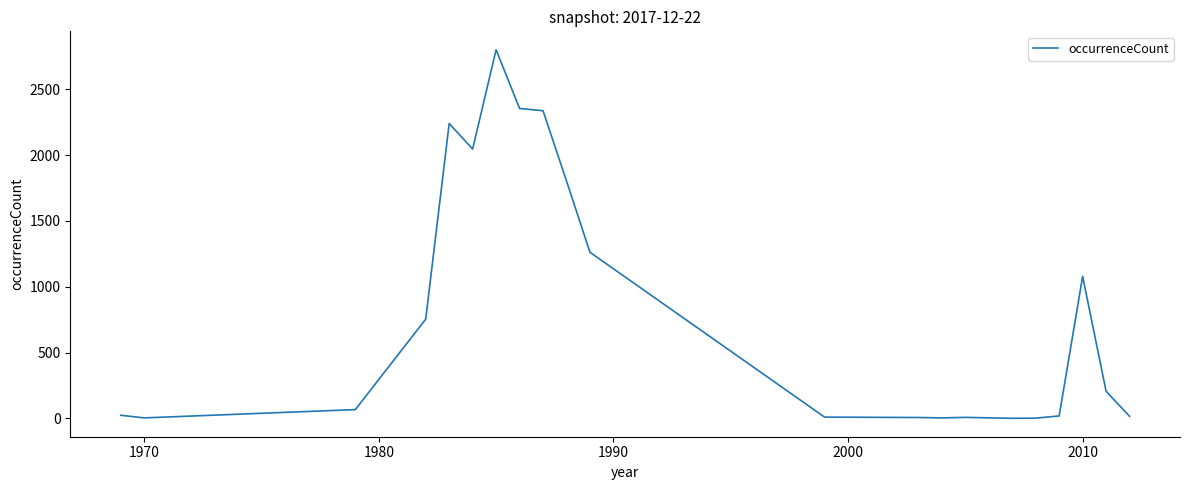

What is the greatest value displayed?

2800